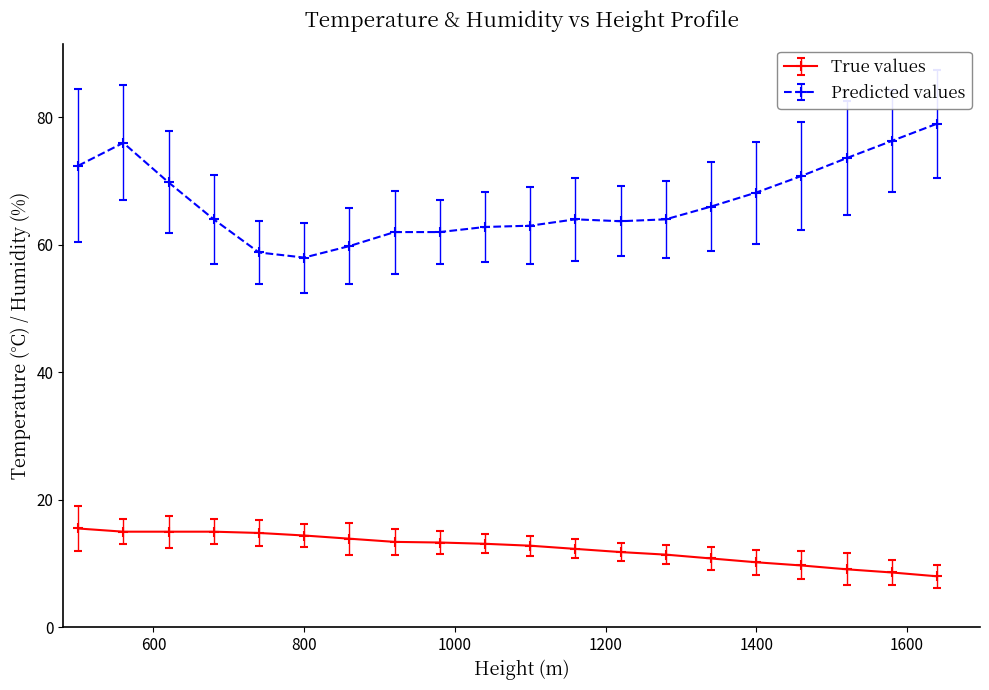

True or false: True values and Predicted values intersect in this chart.

False